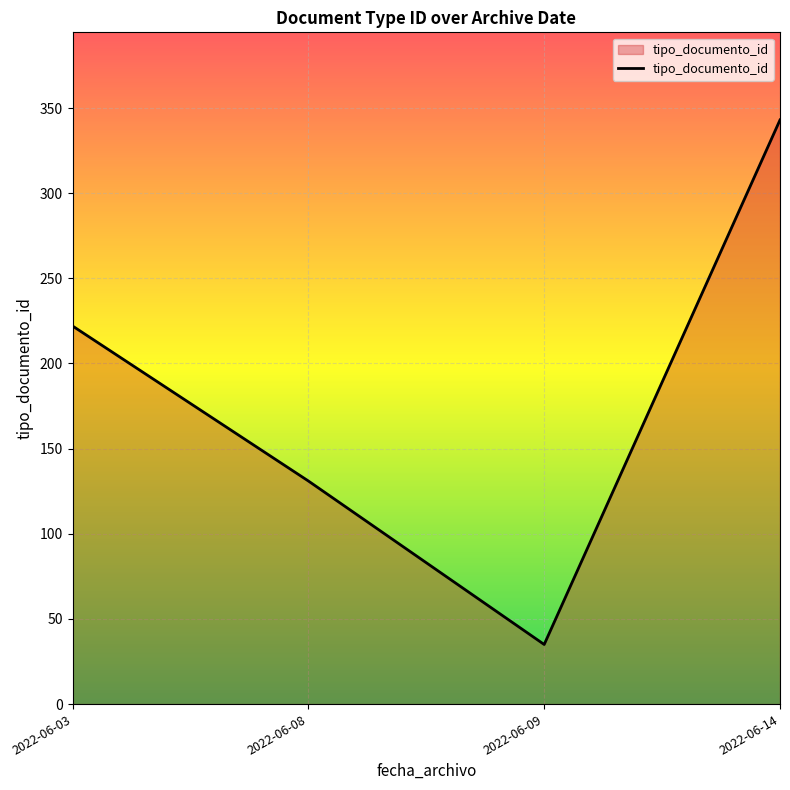

What is the difference between the maximum and minimum values?

308